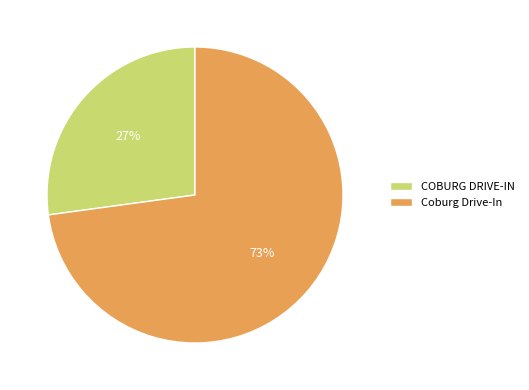

To the nearest percent, what is the difference between the Coburg Drive-In and COBURG DRIVE-IN slice percentages?

46%